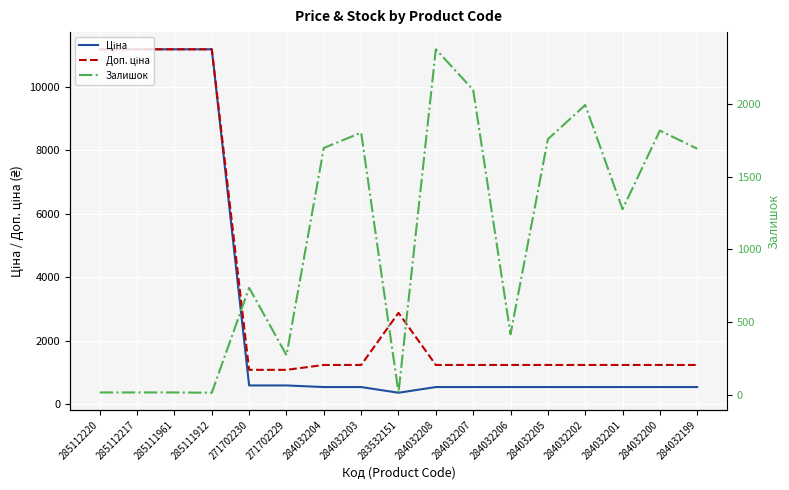

What is the difference between the maximum and minimum values in the Ціна series?

10828.3